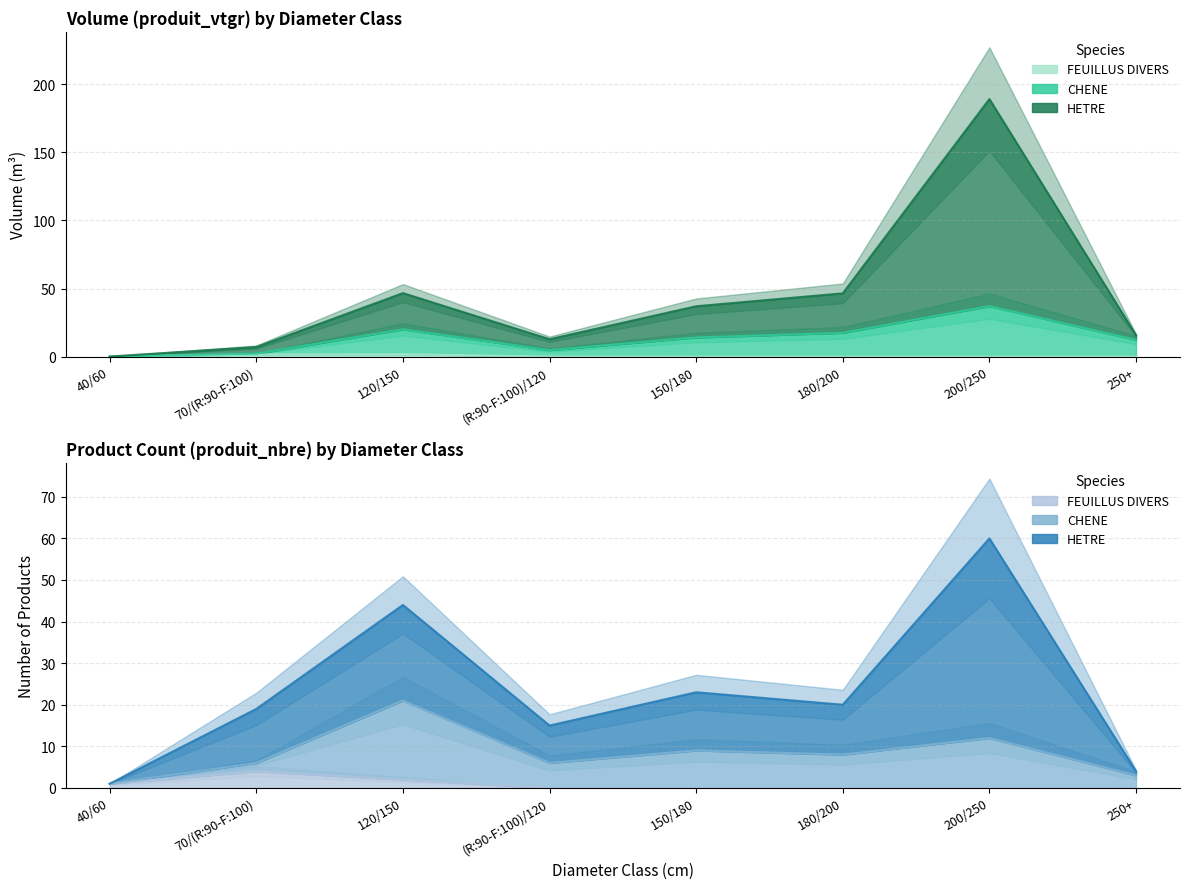

Which series has the largest range (max minus min)?

HETRE